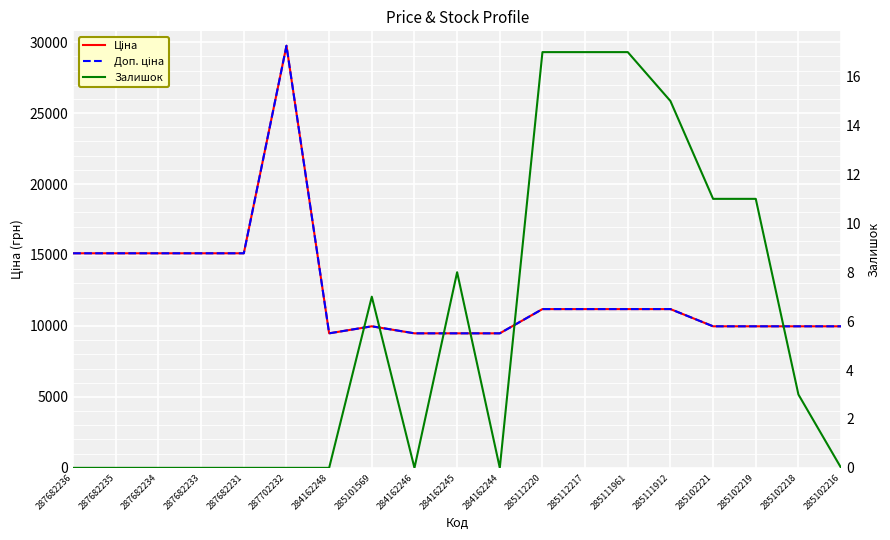

Reading left to right, extract all data points from this chart.

Ціна: 287682236=15120.0	287682235=15120.0	287682234=15120.0	287682233=15120.0	287682231=15120.0	287702232=29747.2	284162248=9480.1	285101569=9975.0	284162246=9480.1	284162245=9480.1	284162244=9480.1	285112220=11188.2	285112217=11188.2	285111961=11188.2	285111912=11188.2	285102221=9975.0	285102219=9975.0	285102218=9975.0	285102216=9975.0
Доп. ціна: 287682236=15120.0	287682235=15120.0	287682234=15120.0	287682233=15120.0	287682231=15120.0	287702232=29747.2	284162248=9480.1	285101569=9975.0	284162246=9480.1	284162245=9480.1	284162244=9480.1	285112220=11188.2	285112217=11188.2	285111961=11188.2	285111912=11188.2	285102221=9975.0	285102219=9975.0	285102218=9975.0	285102216=9975.0
Залишок: 287682236=0.0	287682235=0.0	287682234=0.0	287682233=0.0	287682231=0.0	287702232=0.0	284162248=0.0	285101569=7.0	284162246=0.0	284162245=8.0	284162244=0.0	285112220=17.0	285112217=17.0	285111961=17.0	285111912=15.0	285102221=11.0	285102219=11.0	285102218=3.0	285102216=0.0